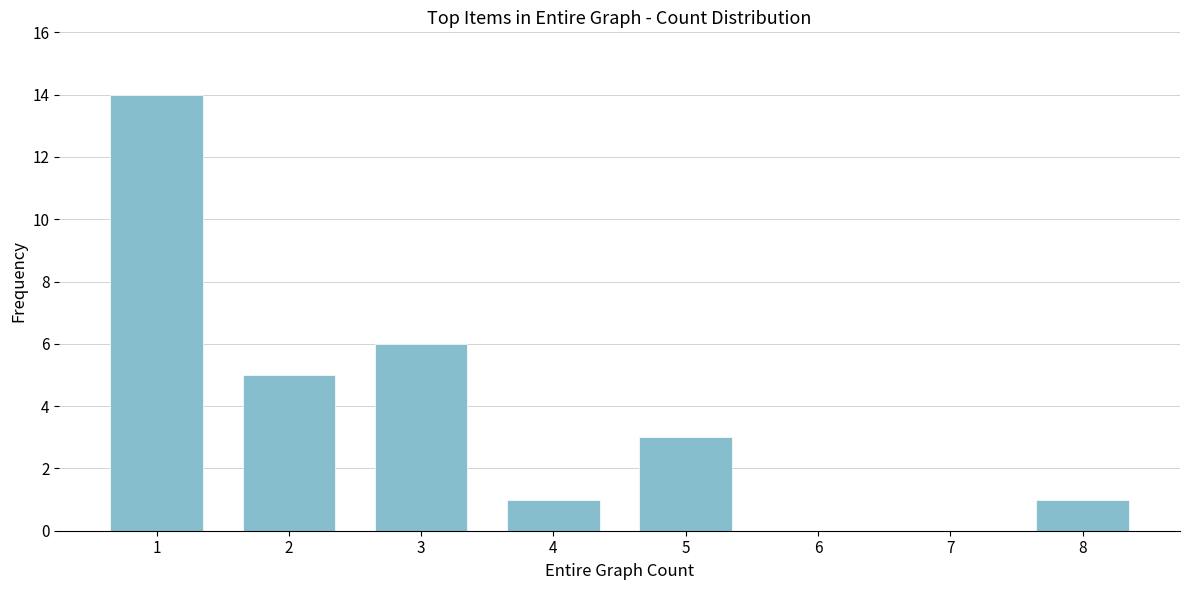

Reading left to right, what are all the values shown in this chart?

1=14	2=5	3=6	4=1	5=3	6=0	7=0	8=1